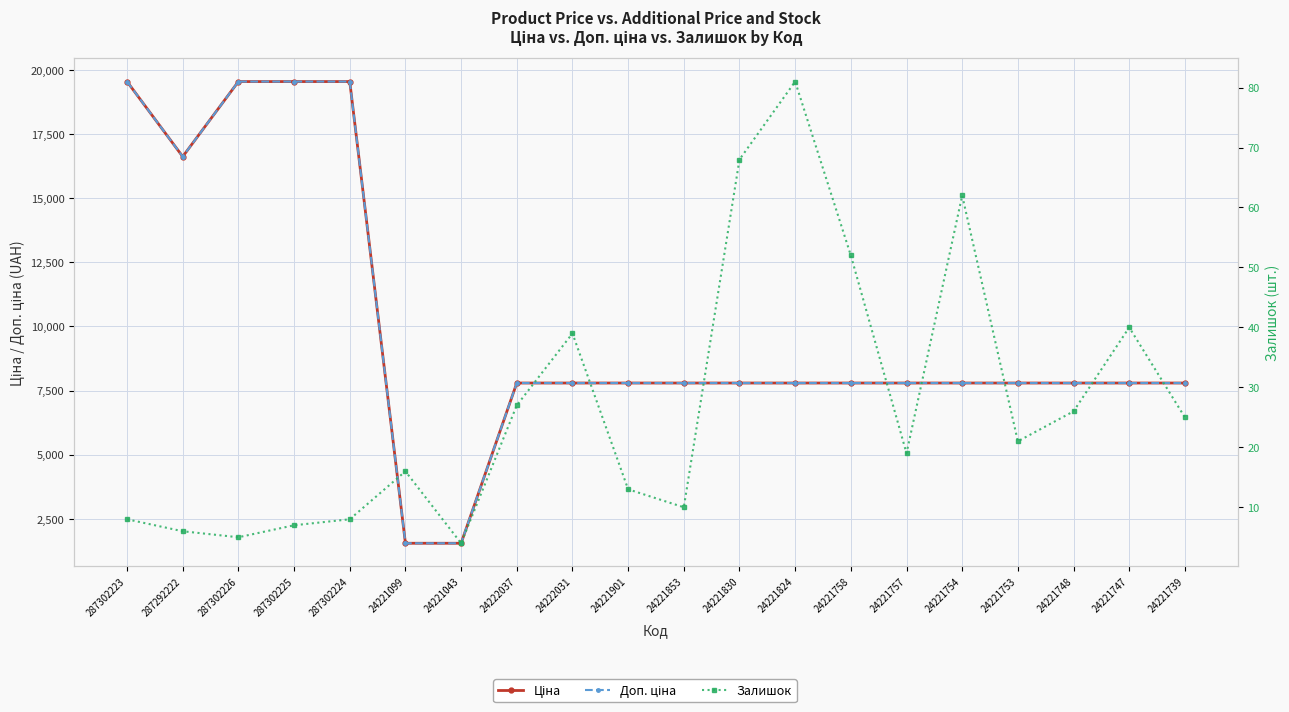

What is the total value across all series at 287302225?

39092.4